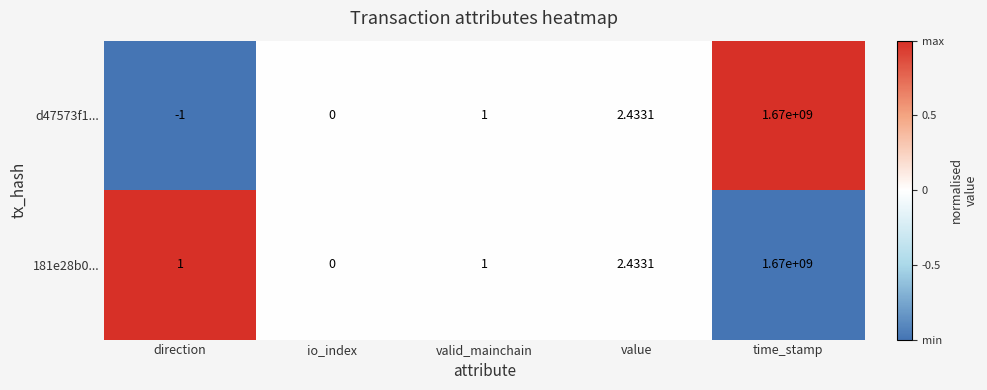

At which label is d47573f1... closest to 834999999?

value